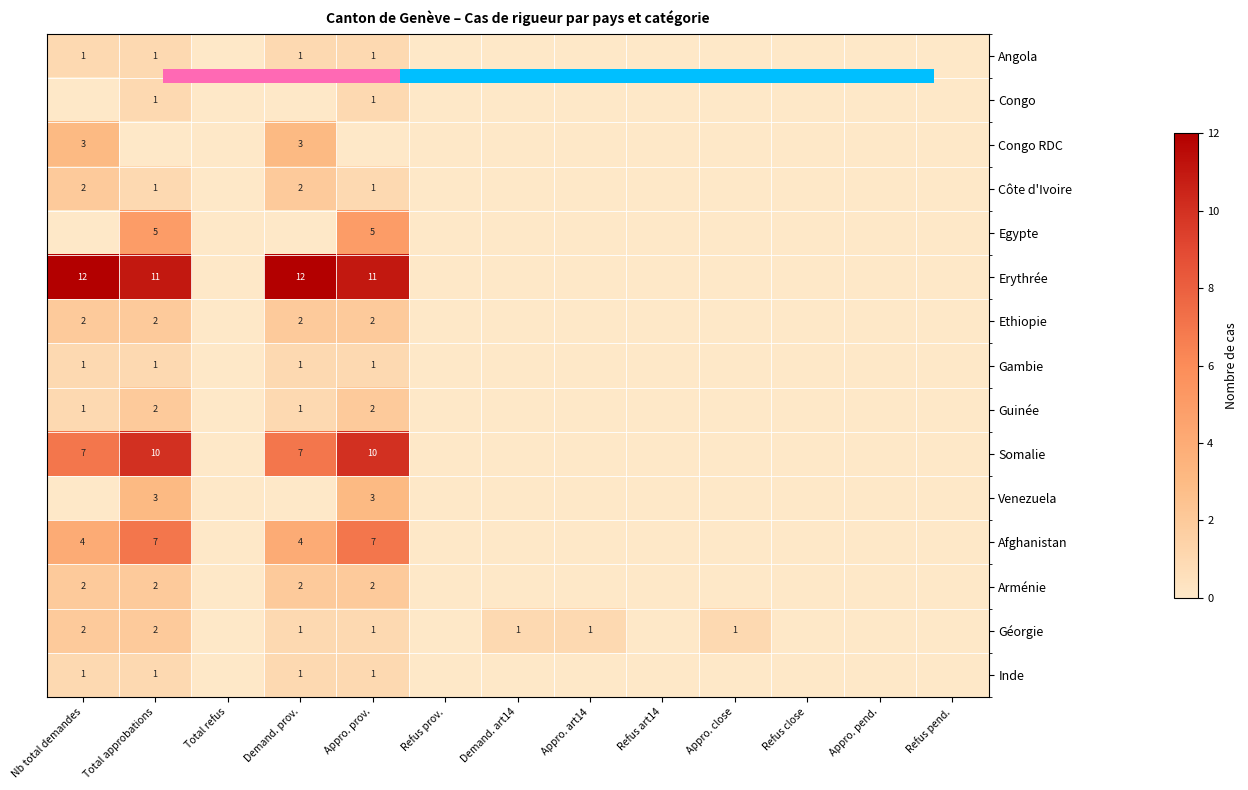

List the labels in order of Egypte value, largest first.

Total approbations, Appro. prov., Nb total demandes, Total refus, Demand. prov., Refus prov., Demand. art14, Appro. art14, Refus art14, Appro. close, Refus close, Appro. pend., Refus pend.